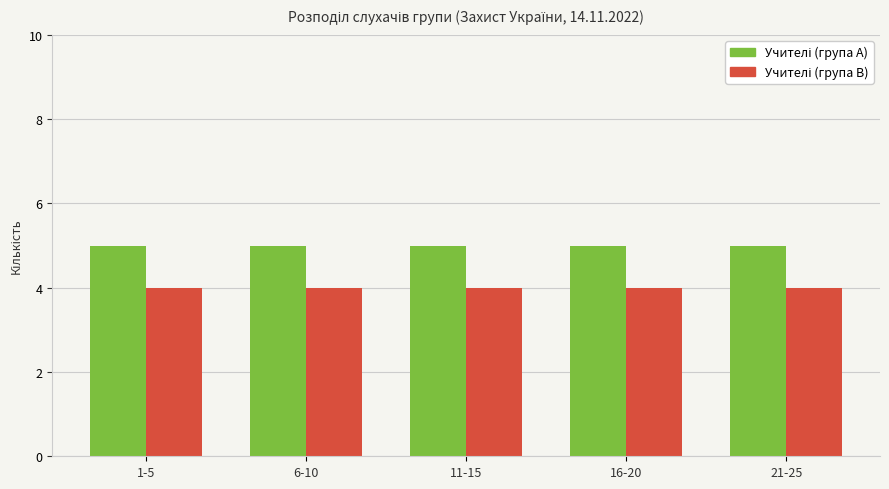

What is the total value across all series at 21-25?

9